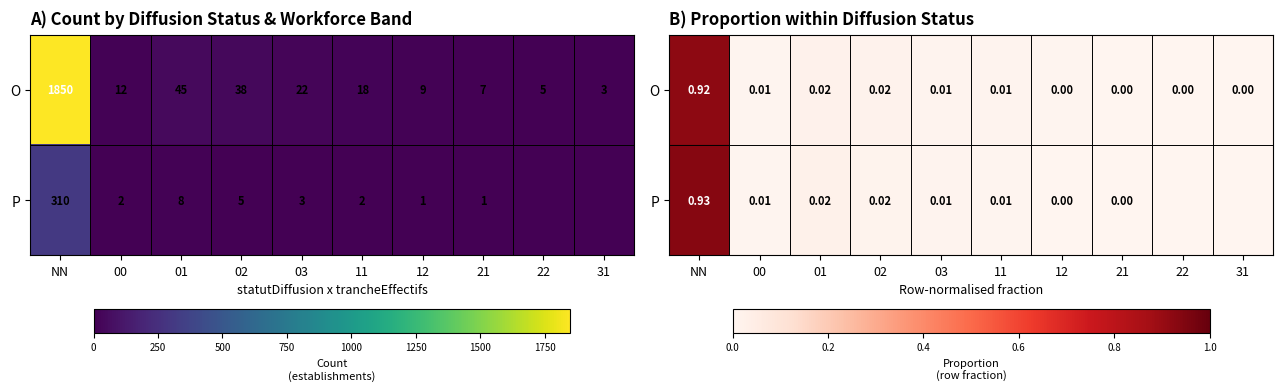

True or false: P has a value of 0.0 at 02.

False